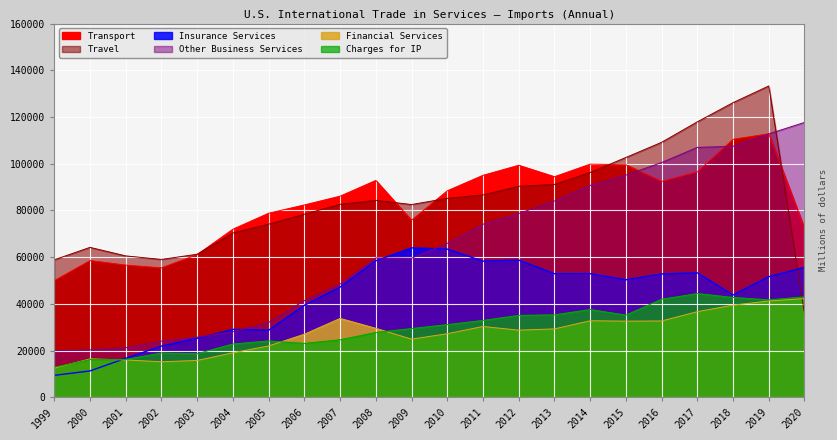

The value of Insurance Services at 2004 is 29089. True or false?

True